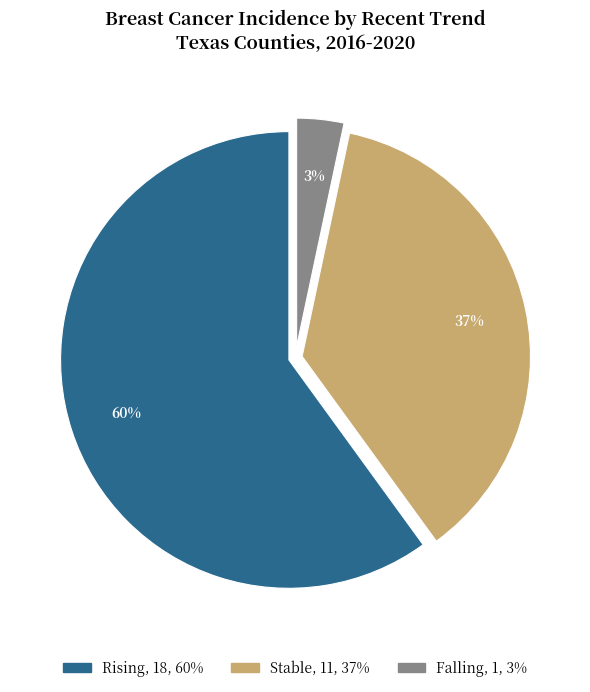

To the nearest percent, what is the average slice percentage?

33%